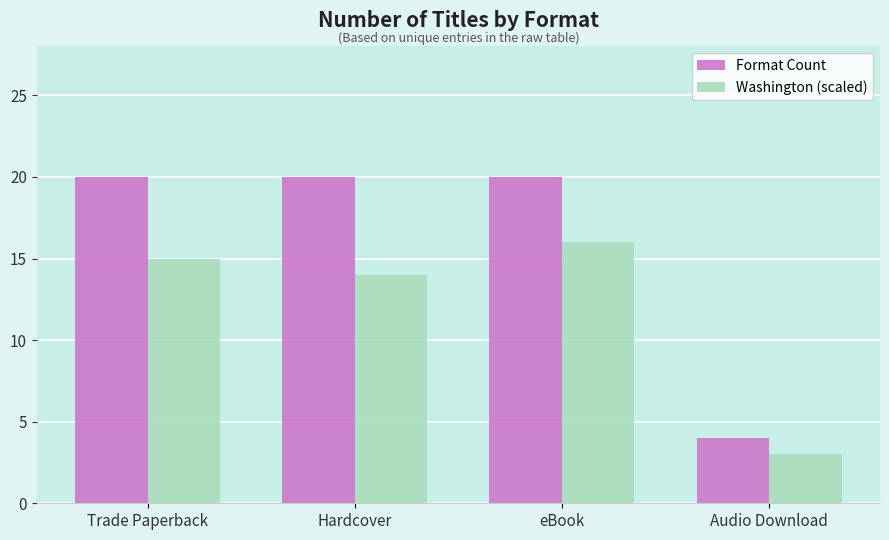

At which category is the sum across all series the highest?

eBook